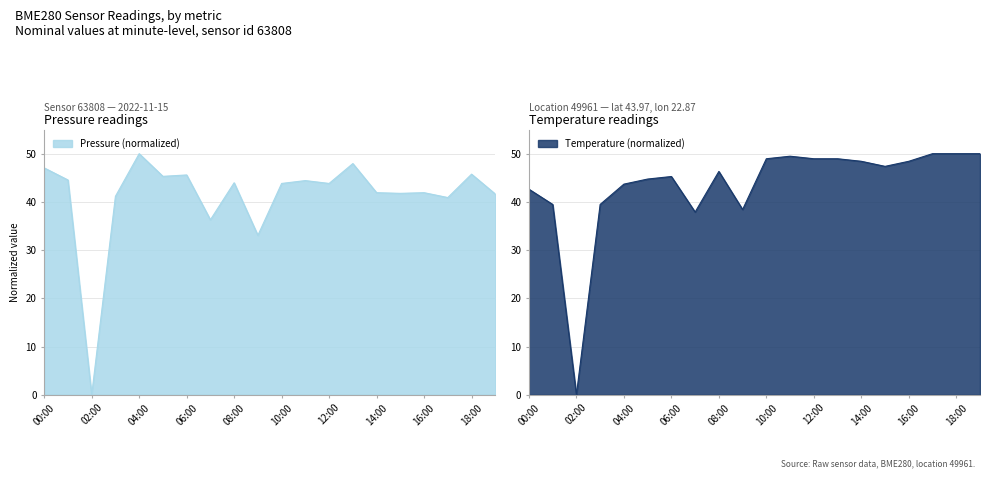

Where do temperature and pressure first cross each other?

06:00 and 07:00